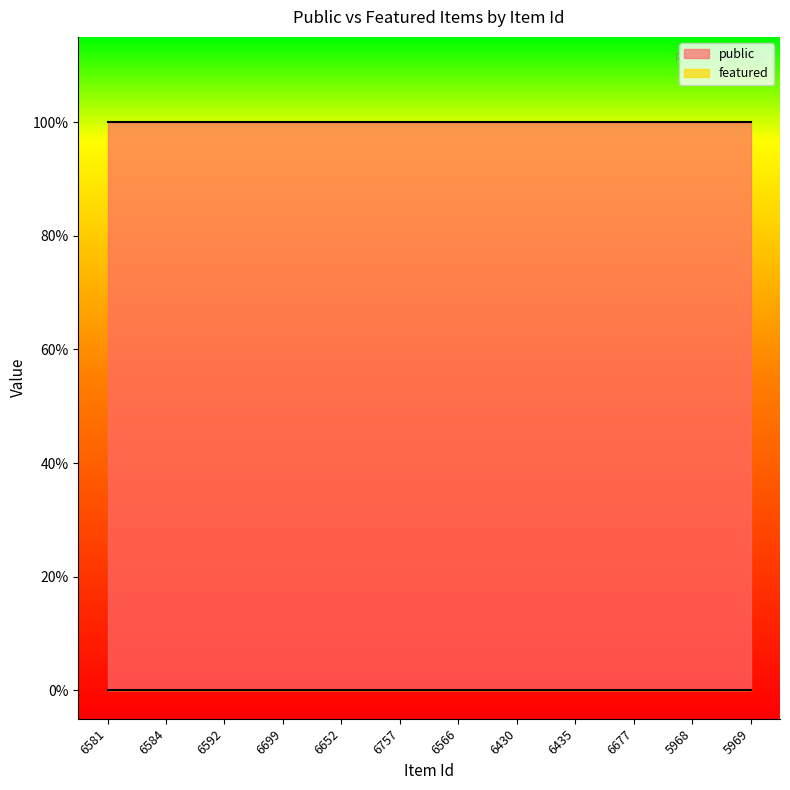

What position from the left is 6699?

4